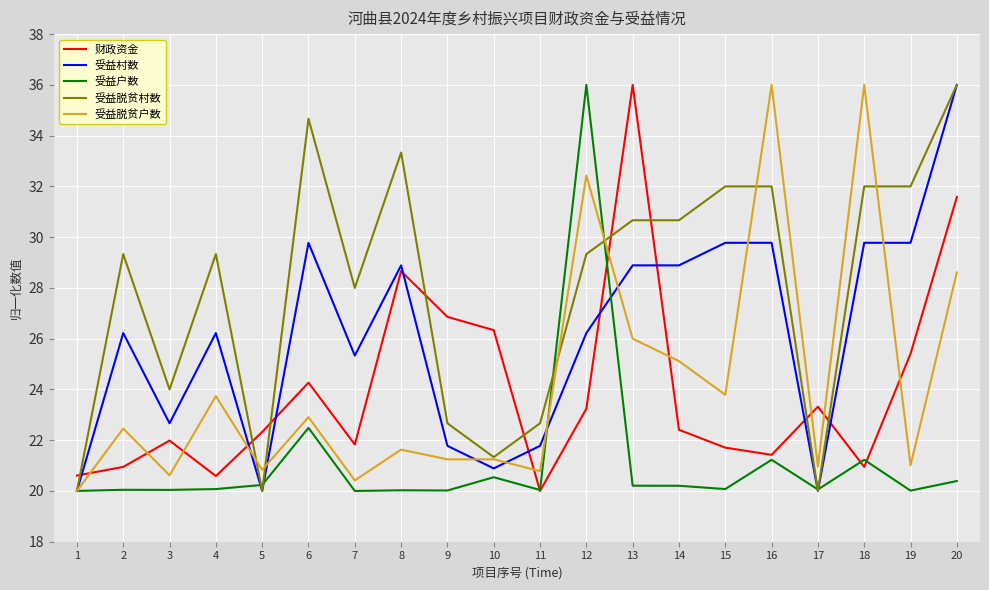

What is the difference between the 受益脱贫户数 values at 3 and 12?

11.8